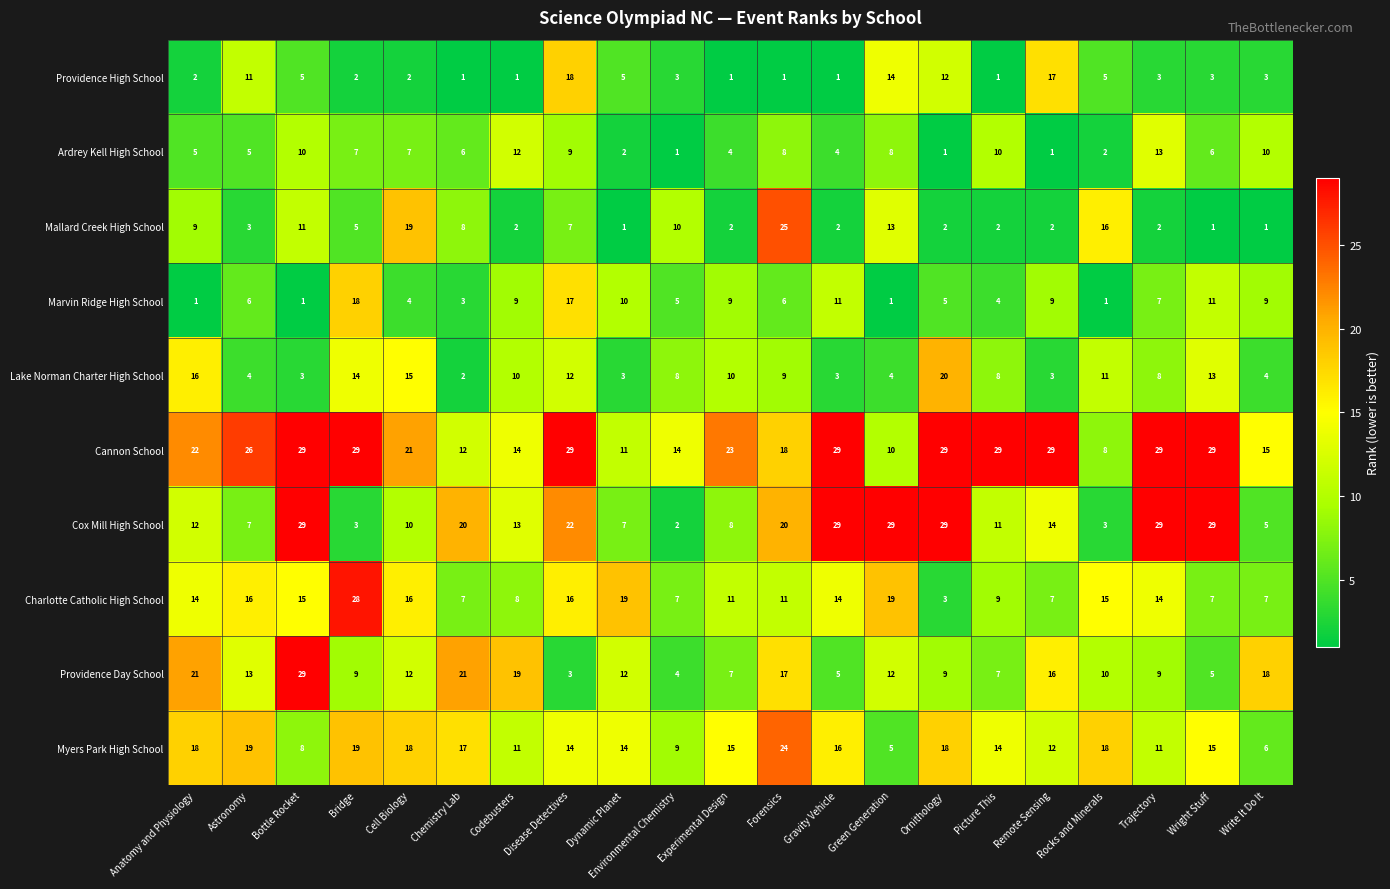

True or false: Cannon School has a value of 15 at Write It Do It.

True